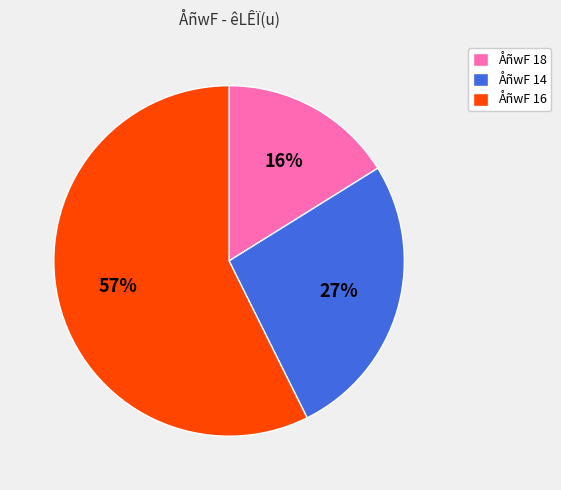

To the nearest percent, what percentage of the pie is ÅñwF 18?

16%